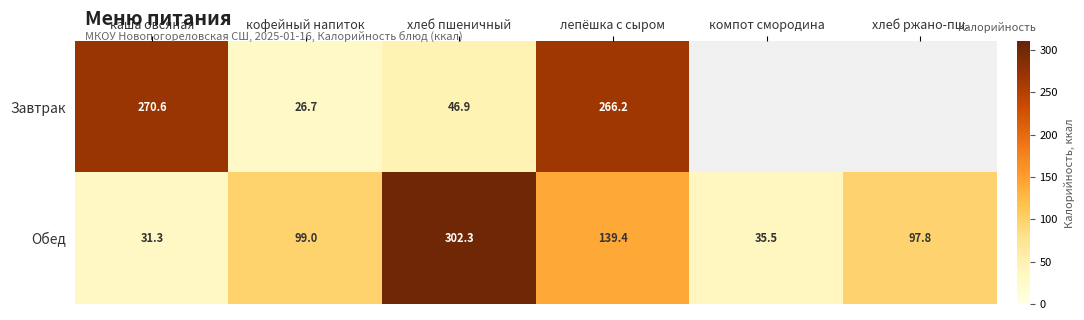

What is the difference between the maximum and minimum values in the Обед series?

271.0